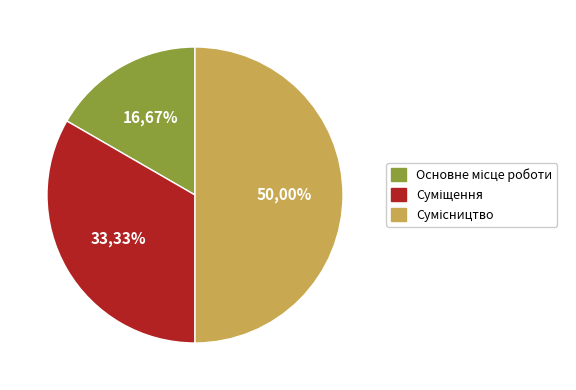

How many slices are in this pie chart?

3